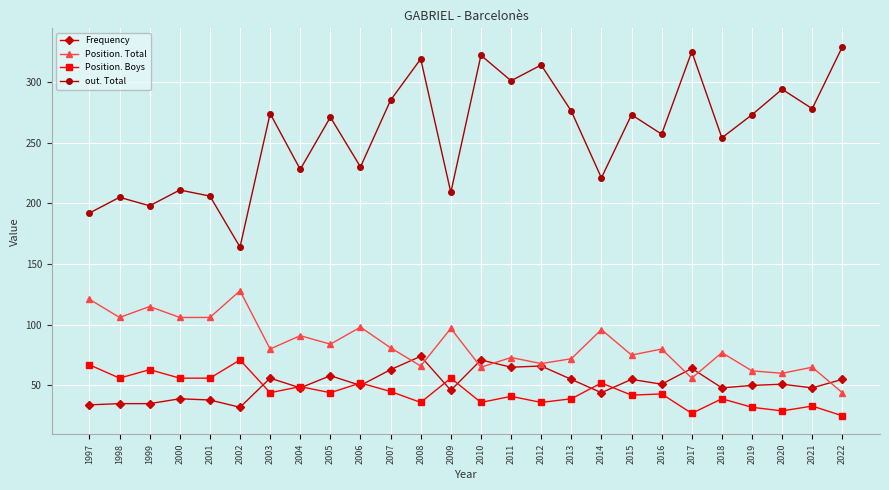

True or false: Position. Boys and out. Total intersect in this chart.

False